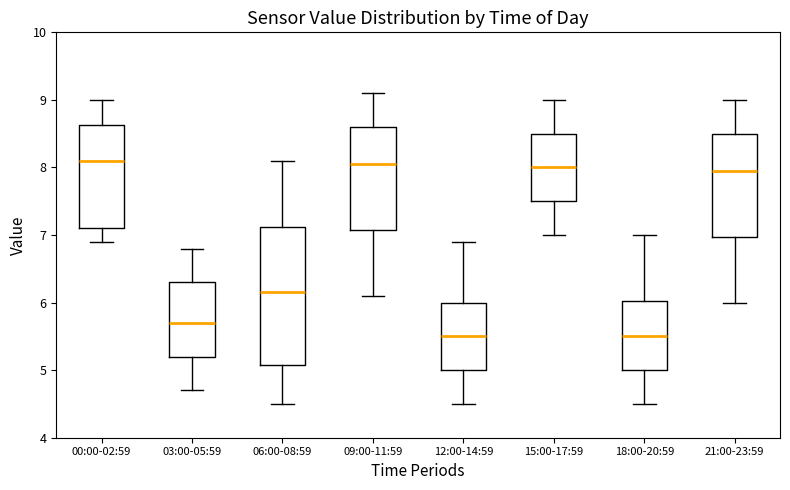

Reading left to right, transcribe this box plot: for each box, give where its median line is, the range the box spans, and where its two whiskers end, as read against the y-axis. The values are not printed on the chart, so give them approximately, as read against the axis.

00:00-02:59: median 8.1, box 7.1 to 8.6, whiskers 6.9 to 9.0
03:00-05:59: median 5.7, box 5.2 to 6.3, whiskers 4.7 to 6.8
06:00-08:59: median 6.2, box 5.1 to 7.1, whiskers 4.5 to 8.1
09:00-11:59: median 8.1, box 7.1 to 8.6, whiskers 6.1 to 9.1
12:00-14:59: median 5.5, box 5.0 to 6.0, whiskers 4.5 to 6.9
15:00-17:59: median 8.0, box 7.5 to 8.5, whiskers 7.0 to 9.0
18:00-20:59: median 5.5, box 5.0 to 6.0, whiskers 4.5 to 7.0
21:00-23:59: median 8.0, box 7.0 to 8.5, whiskers 6.0 to 9.0